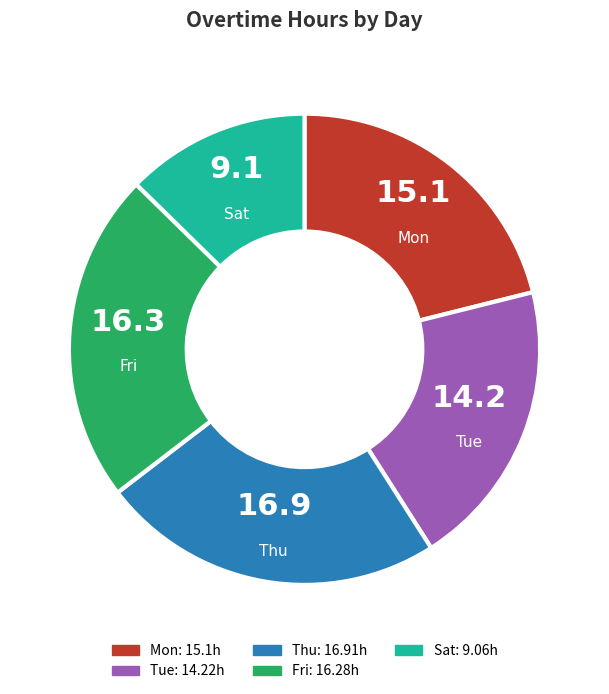

Count the number of slices in the pie.

5